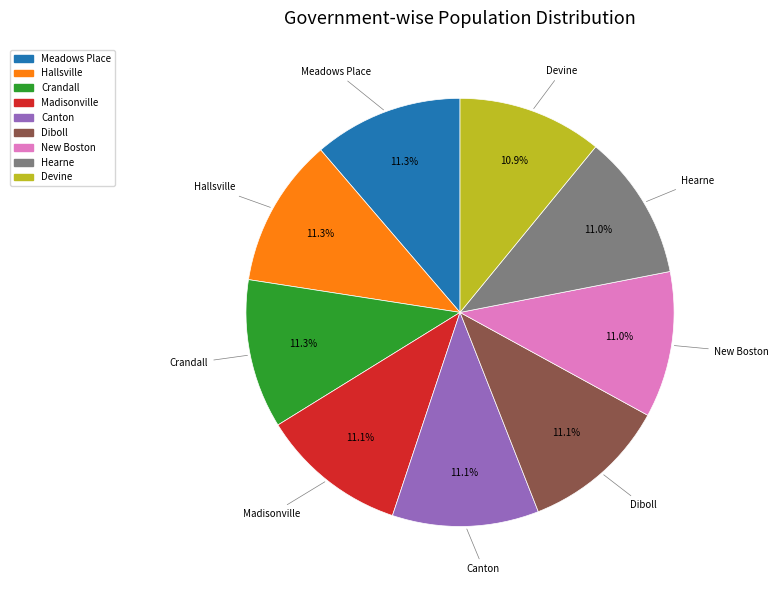

What is the ratio of the value at New Boston to the value at Meadows Place?

1.0